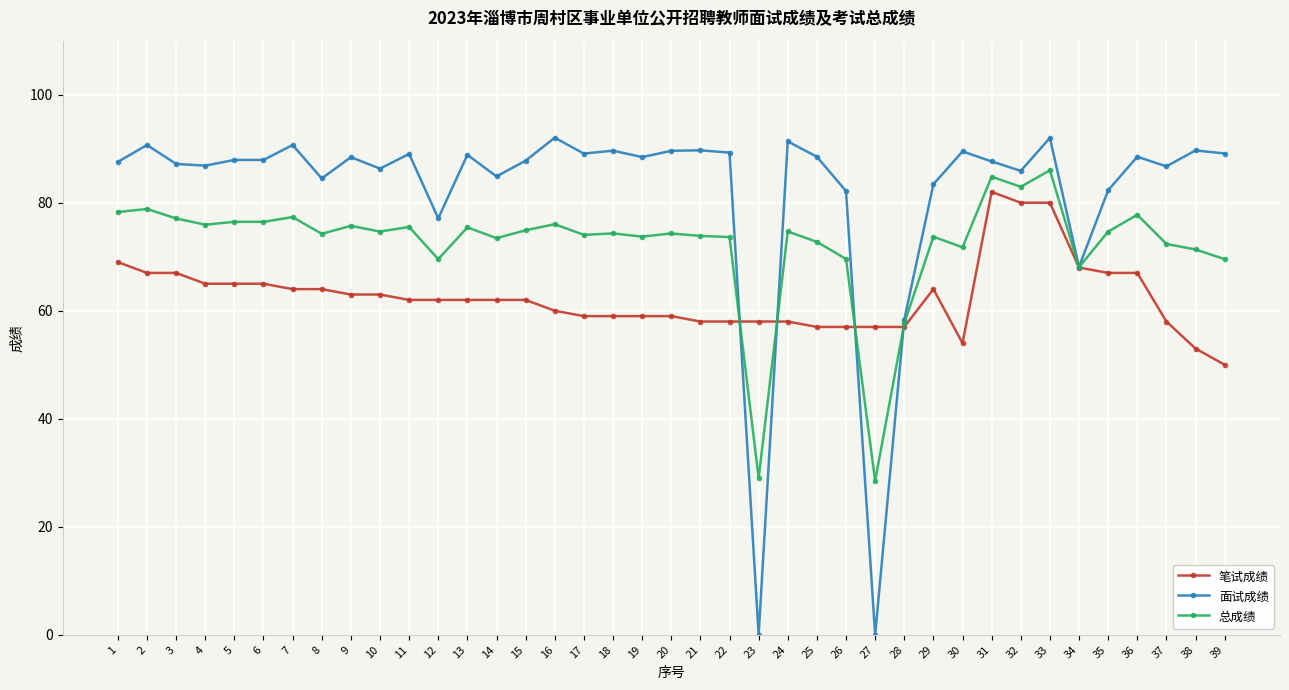

What is the spread (max minus min) of values at 2?

23.7